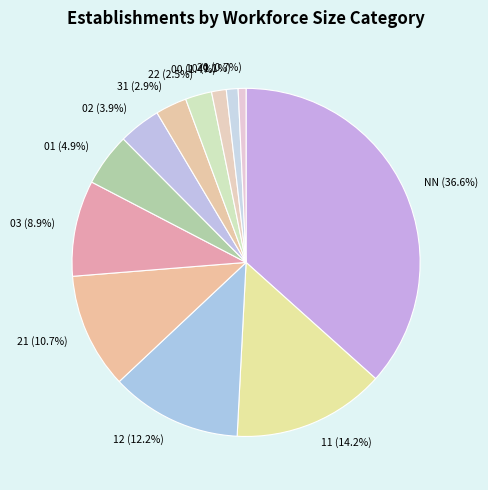

Which has a higher value, 12 or 10?

12